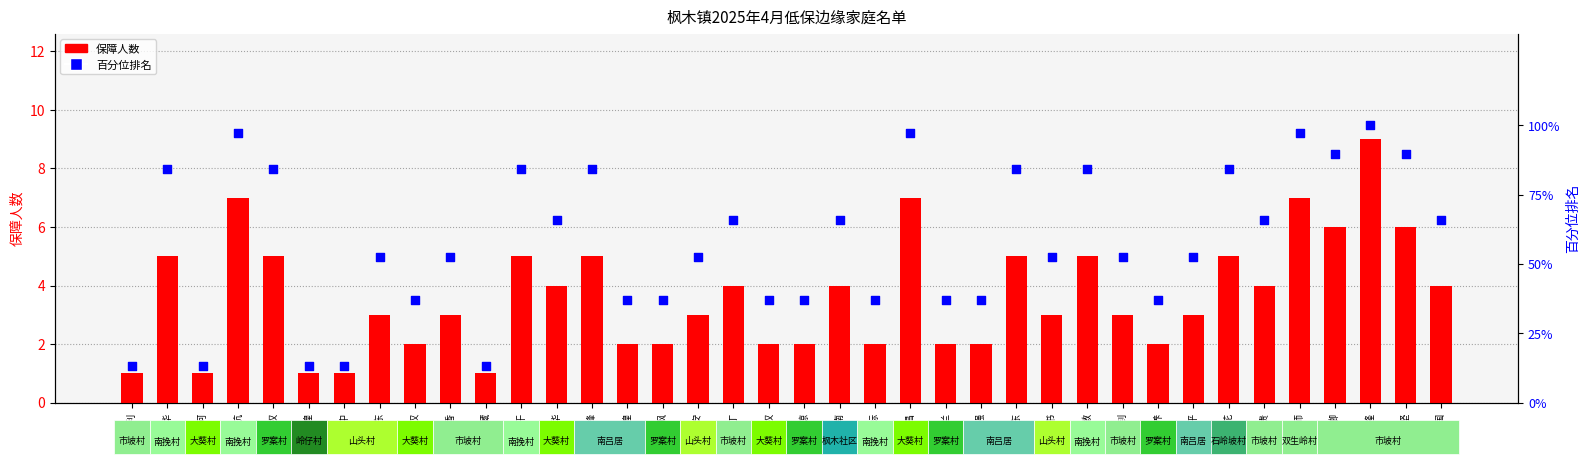

What are all the series names shown in the legend?

保障人数, 百分位排名